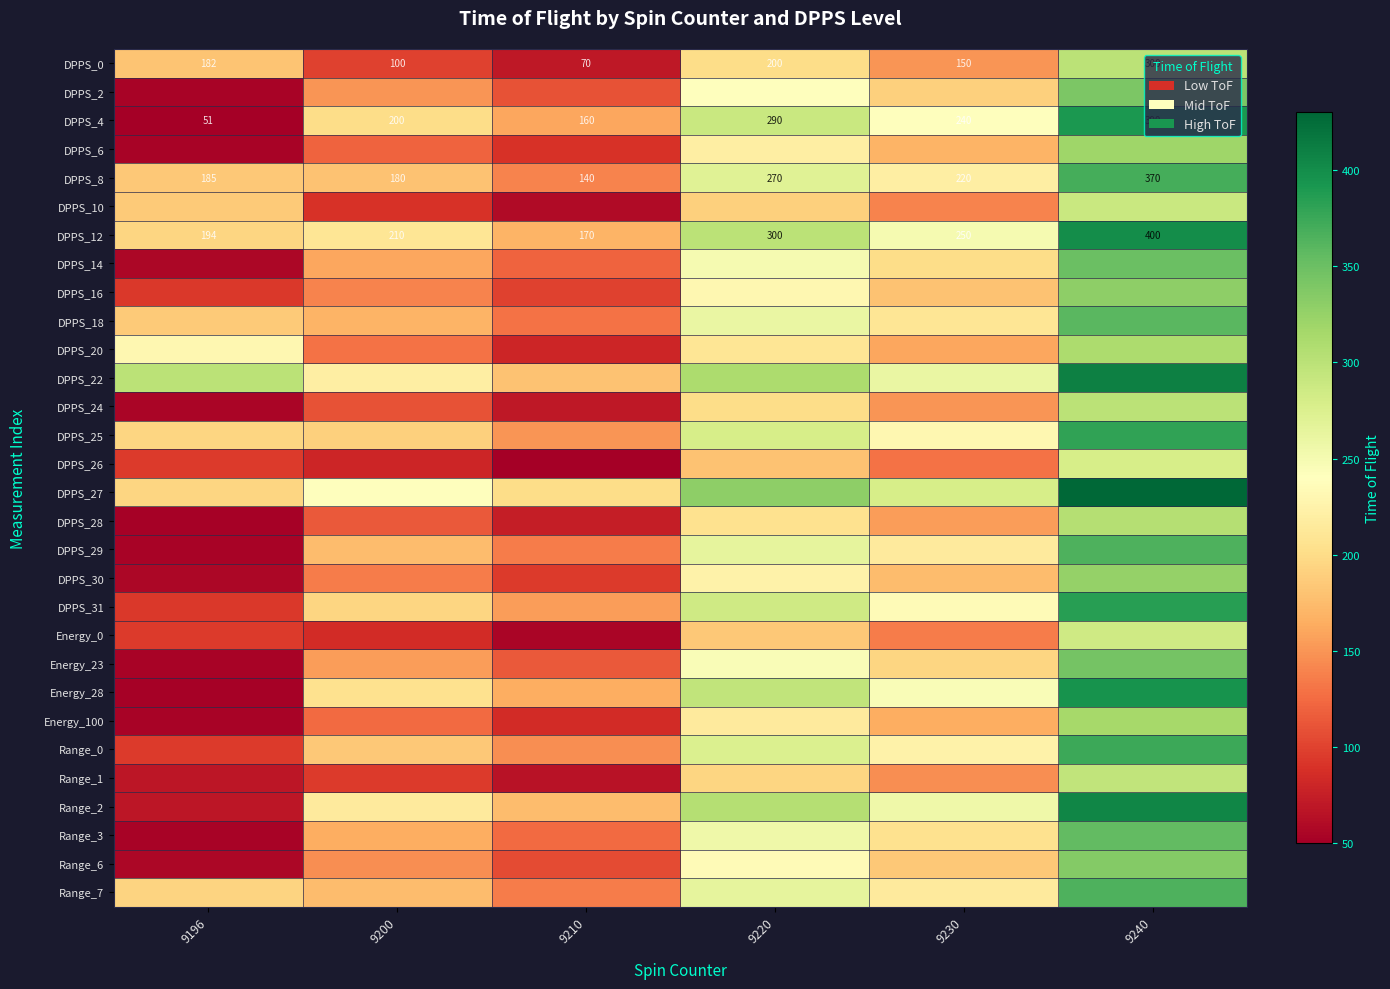

How many distinct data groups are displayed?

30